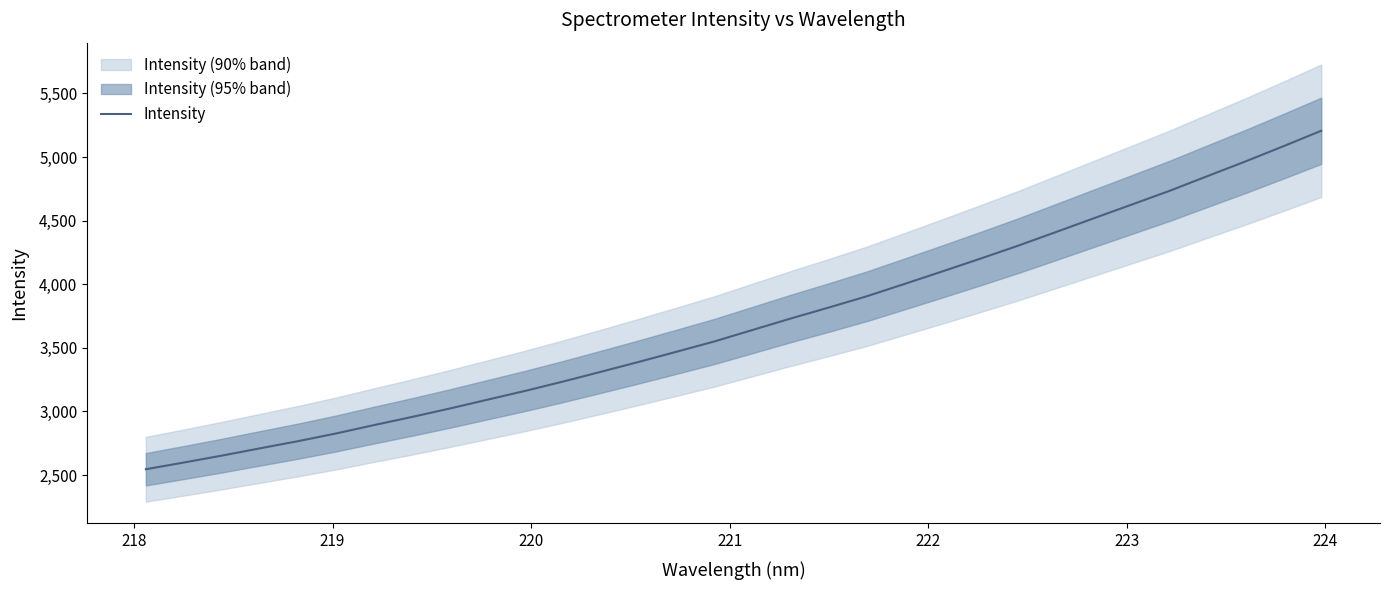

True or false: the data has more than 2 interior local peaks.

False